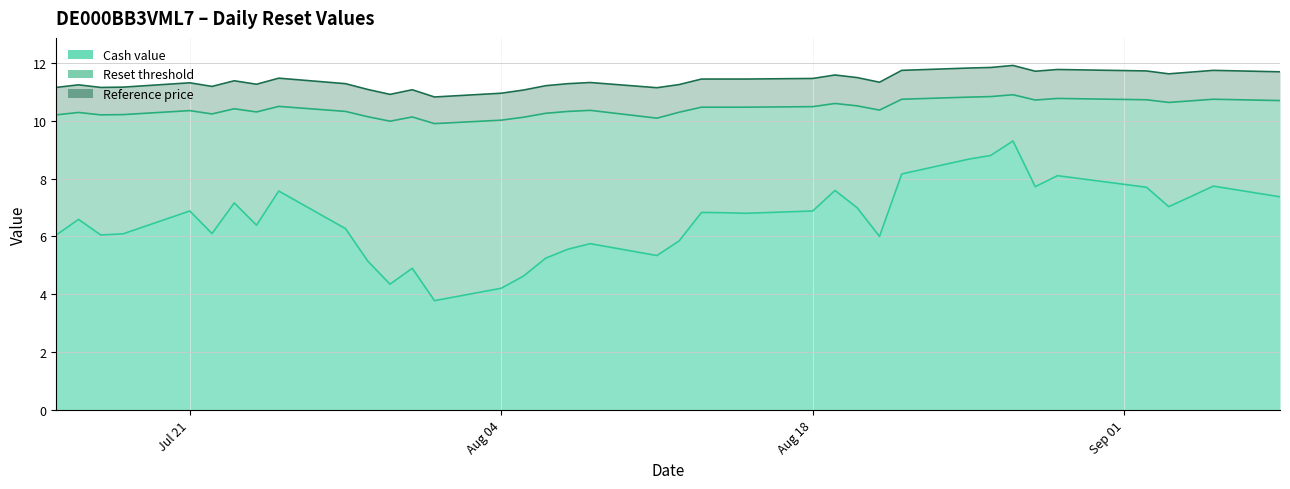

What is the difference between the Cash value values at 2025-07-18 and 2025-07-24?

0.3